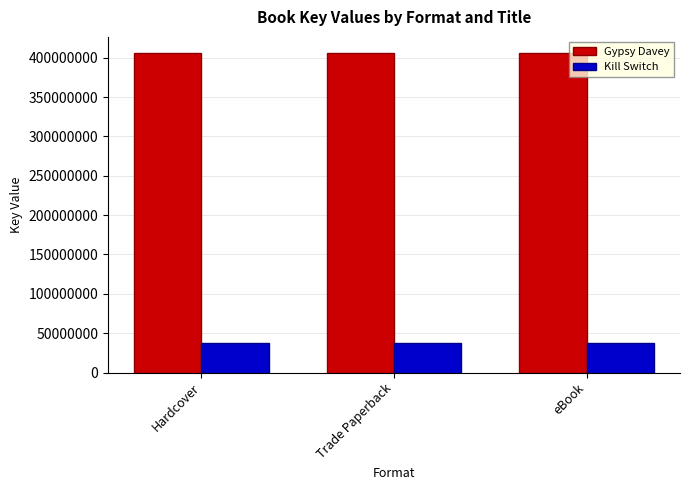

Is the value of Kill Switch at Trade Paperback greater than the value of Gypsy Davey at Hardcover?

No